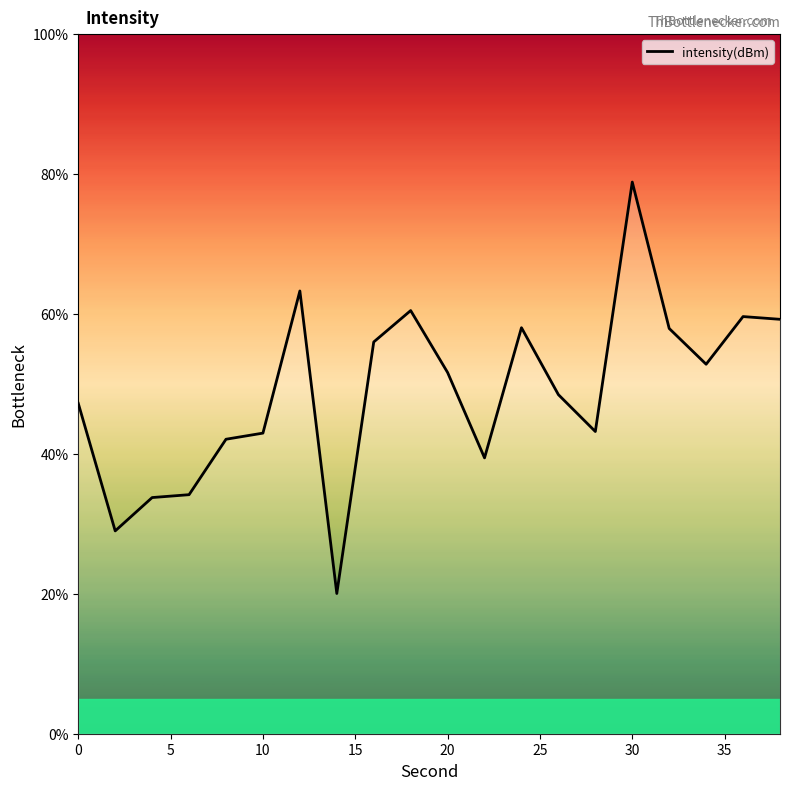

What is the maximum value shown in the chart?

78.9